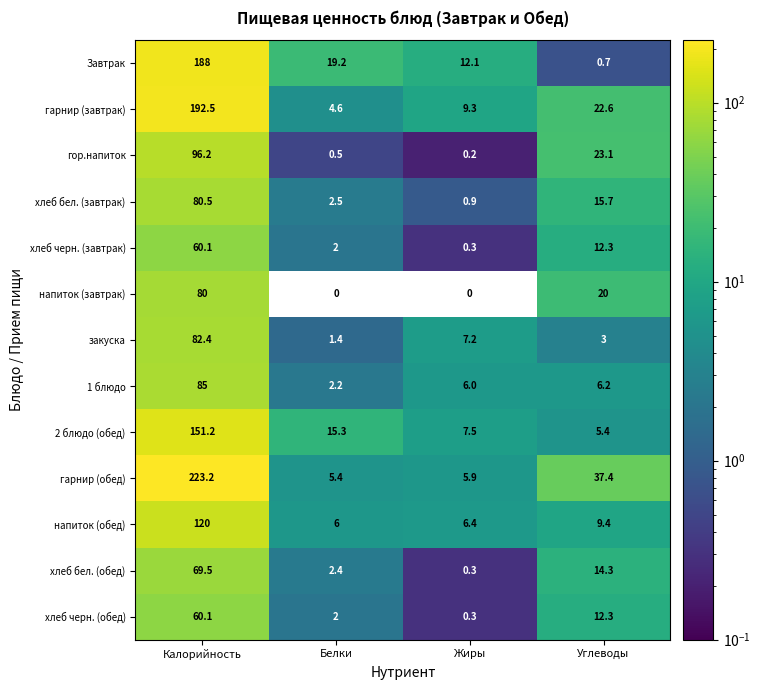

What is the sum of all хлеб черн. (обед) values?

74.7